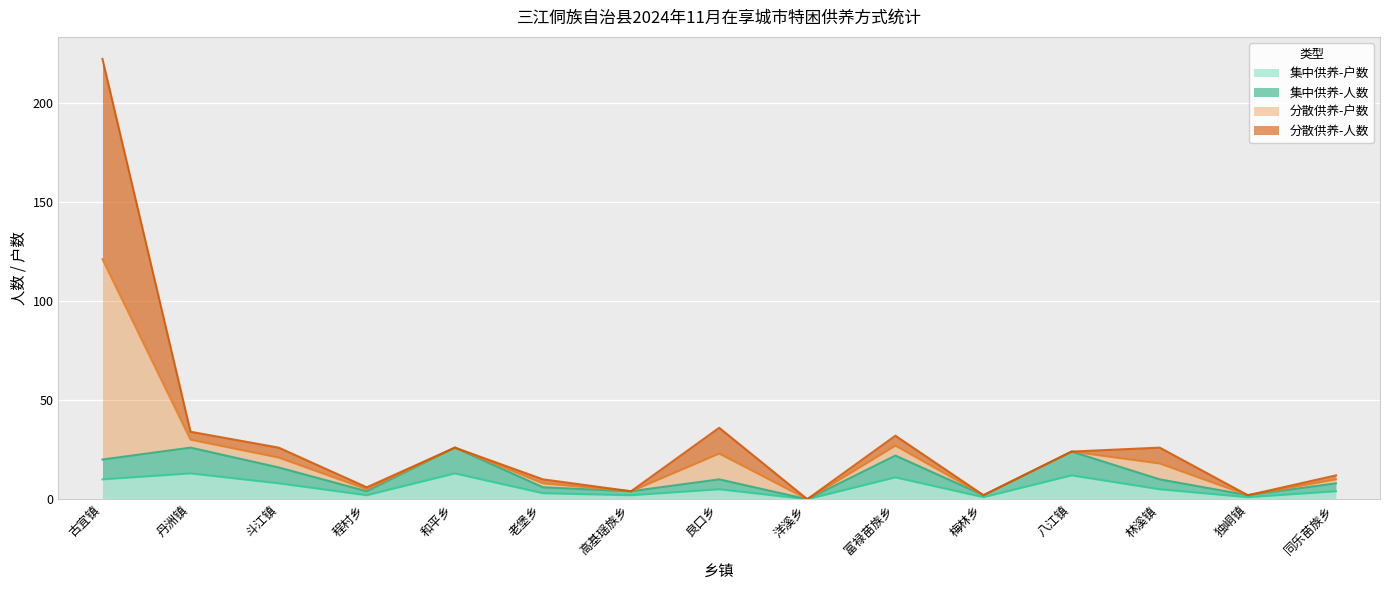

What is the difference between the highest and lowest values at 同乐苗族乡?

8